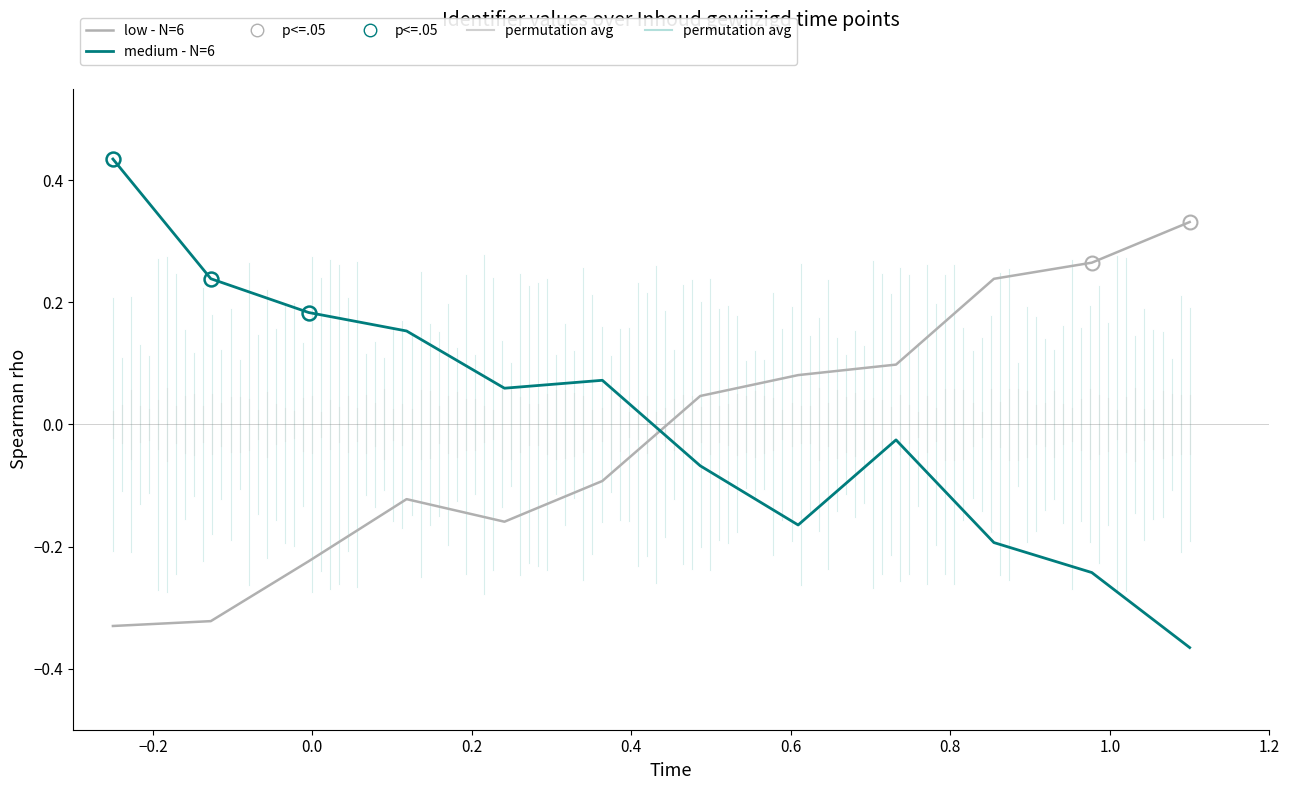

Which series has the largest range (max minus min)?

medium - N=6